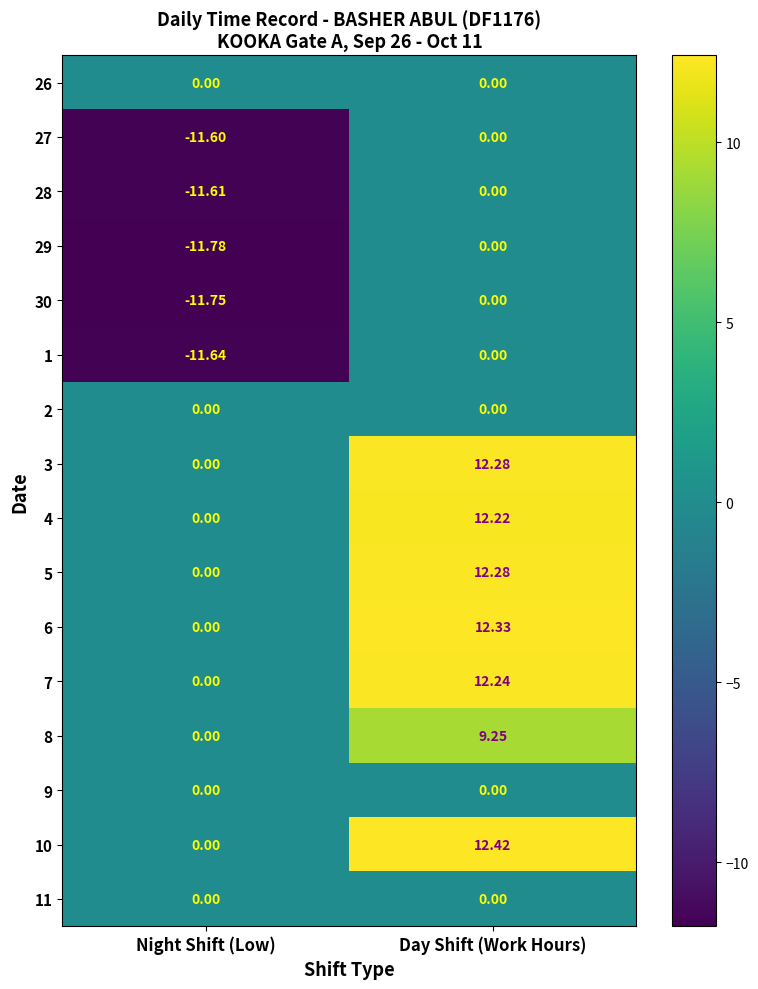

Which category has the highest value across all series?

Day Shift (Work Hours)